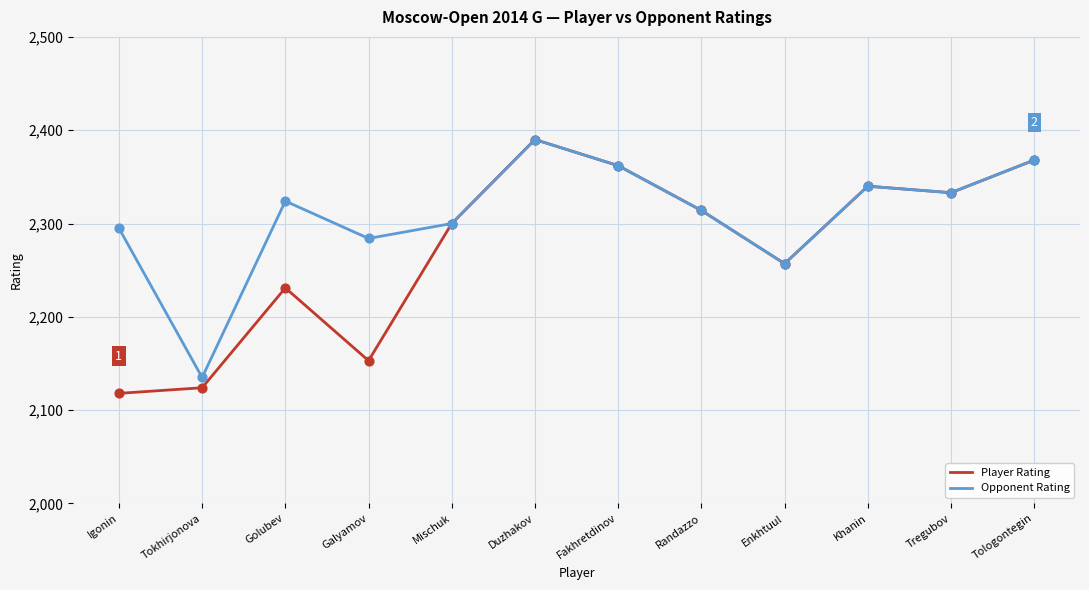

At how many categories does at least one series exceed 2248?

11